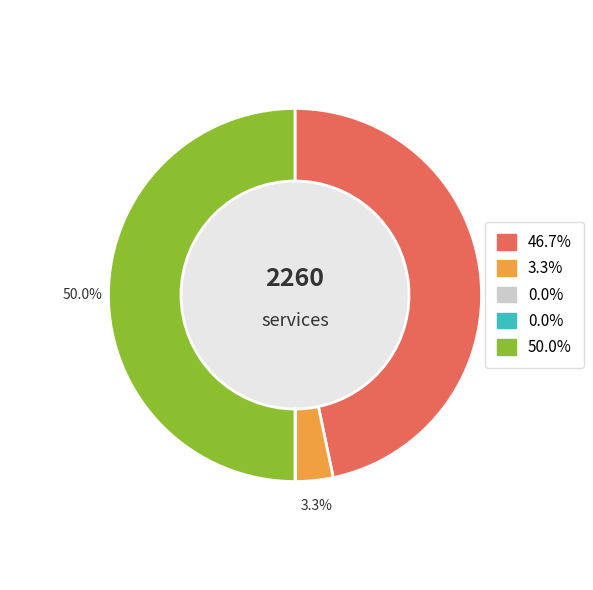

Does Остаток на конец периода represent more than half of the total?

No